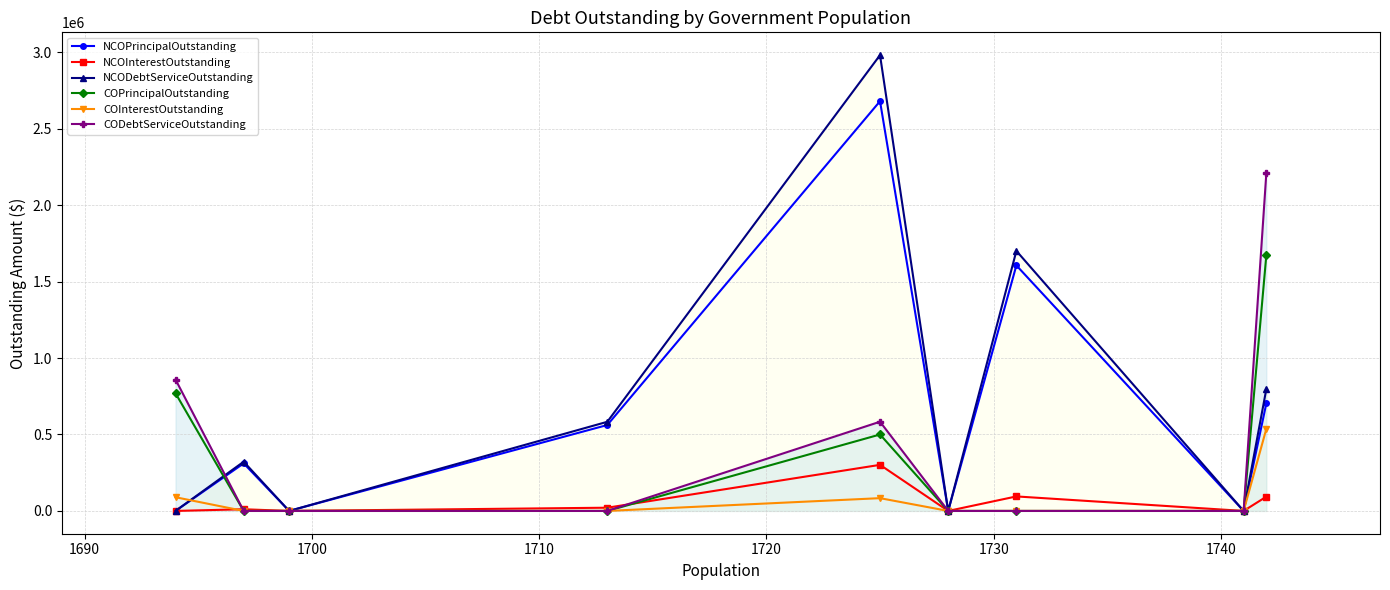

What is the value of the COInterestOutstanding point at the 5th from the left?

83522.5